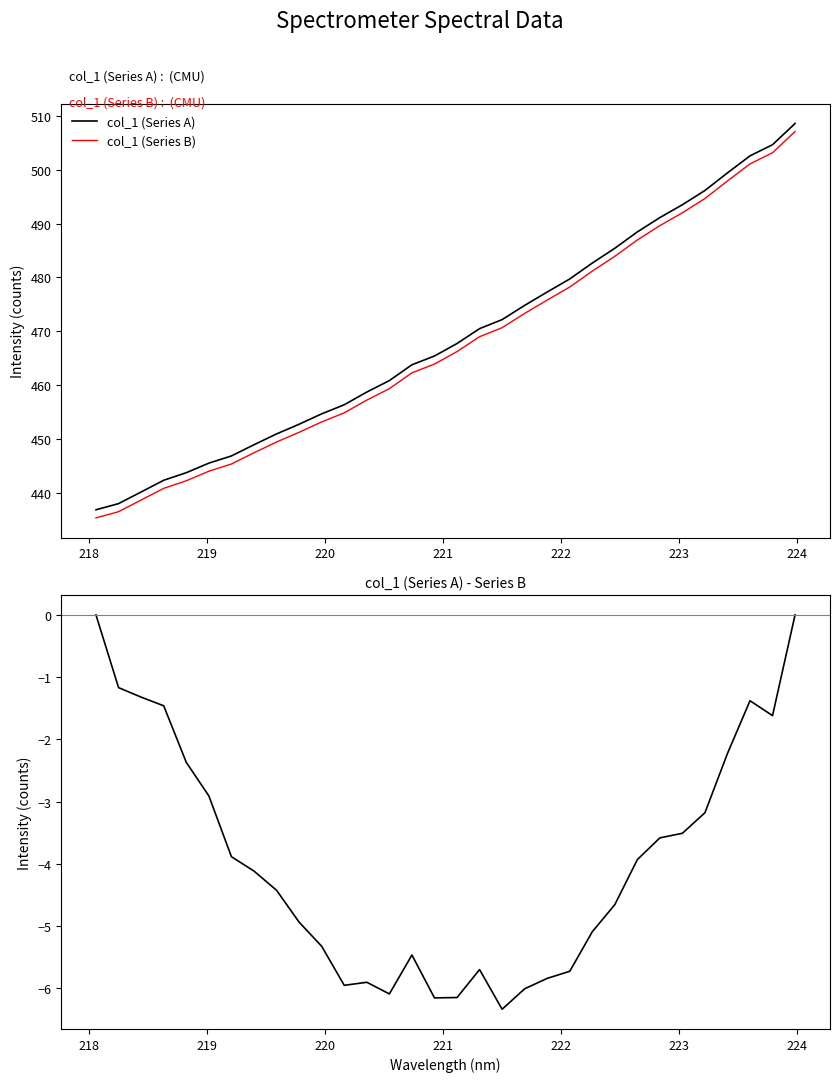

True or false: col_1 (Series A) and col_1 (A-B) intersect in this chart.

False